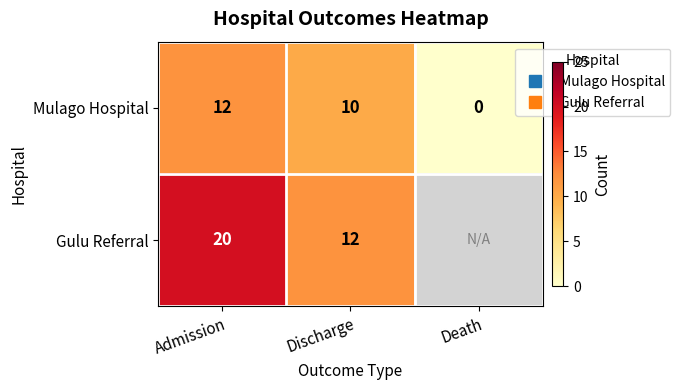

The value of Mulago Hospital at Admission is 12.0. True or false?

True